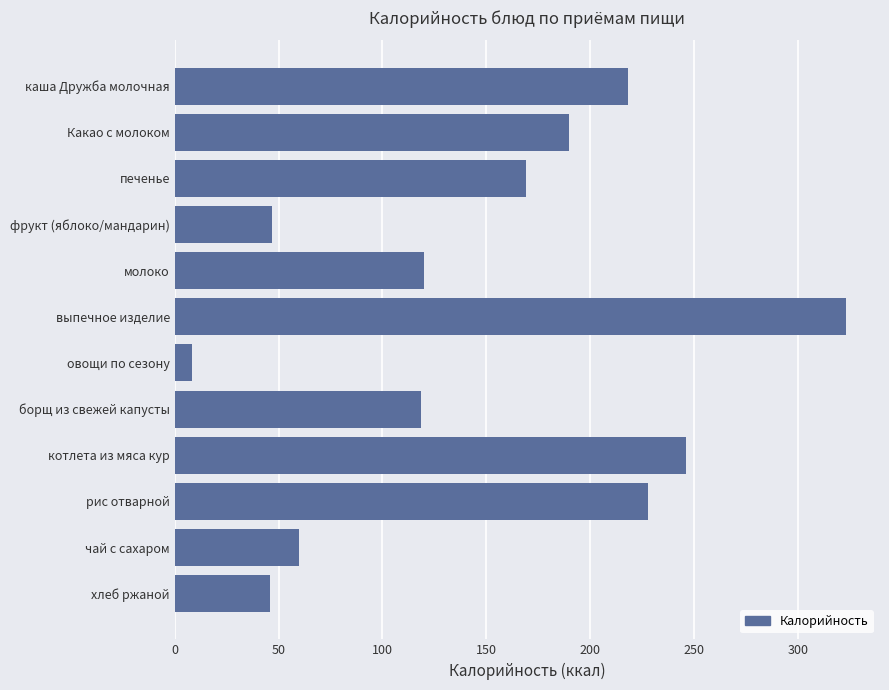

Is it true that the value at рис отварной is 228.0?

True